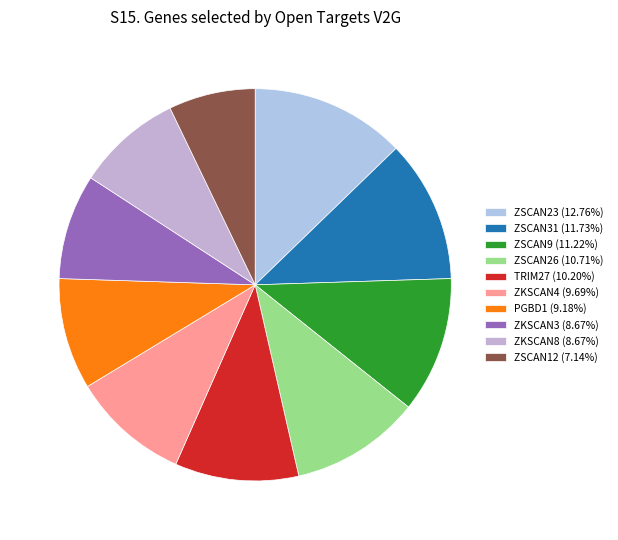

How many segments does this pie chart have?

10